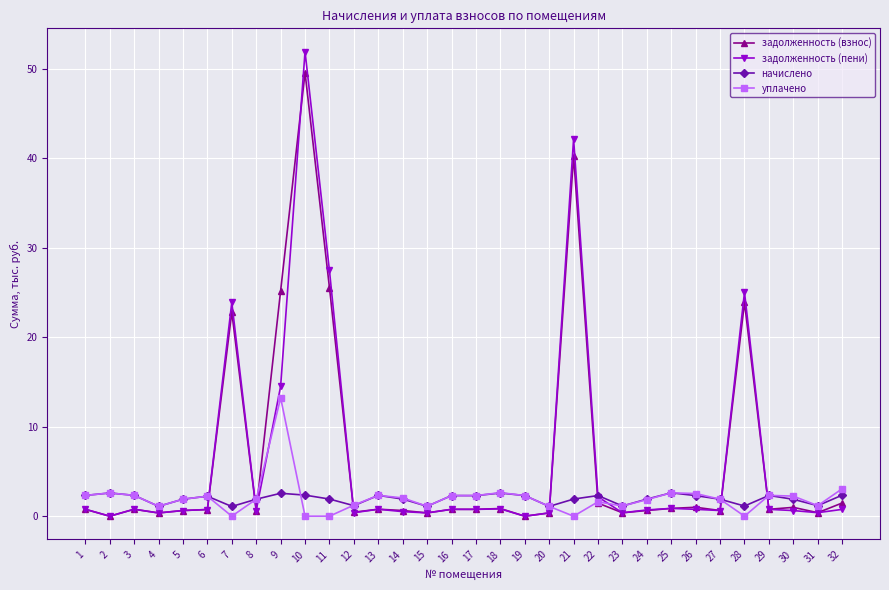

What is the difference between the maximum and minimum values in the начислено series?

1.5